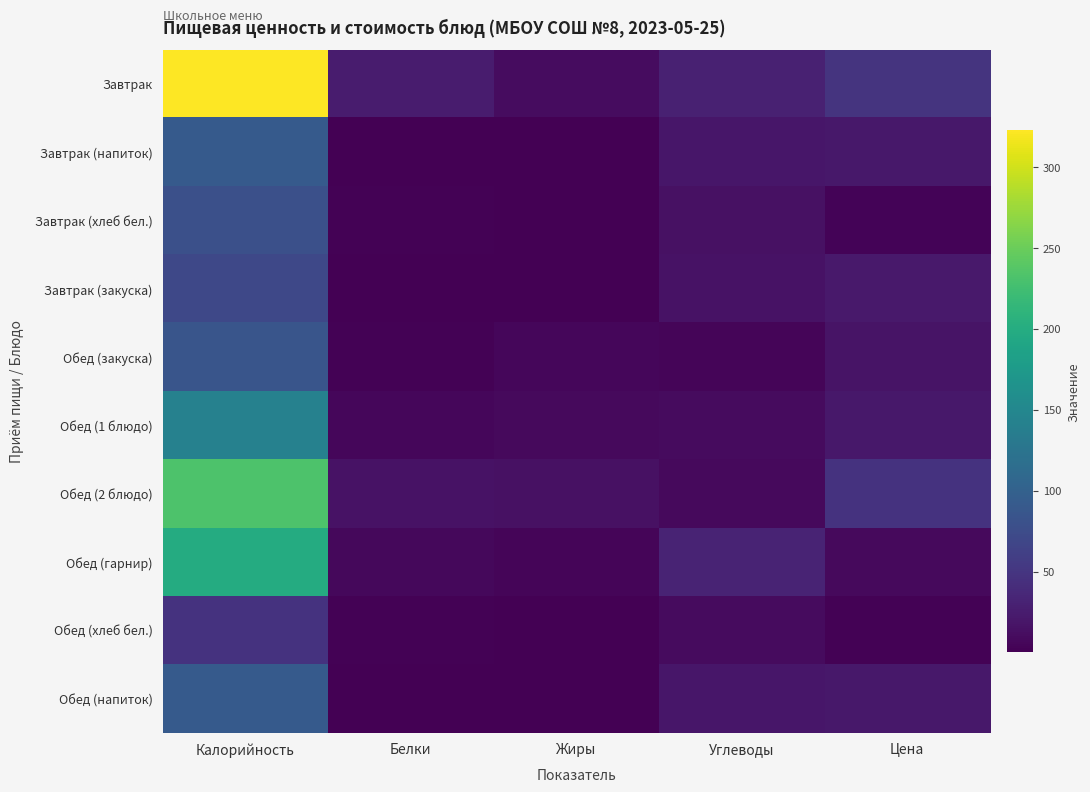

How many data points does each series have?

5